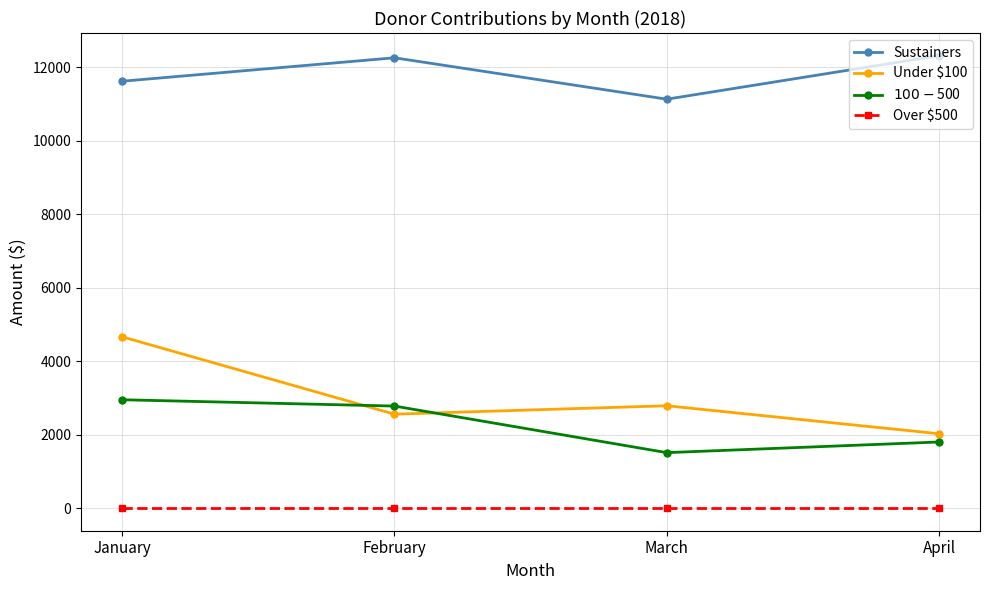

What is the greatest value displayed?

12318.0